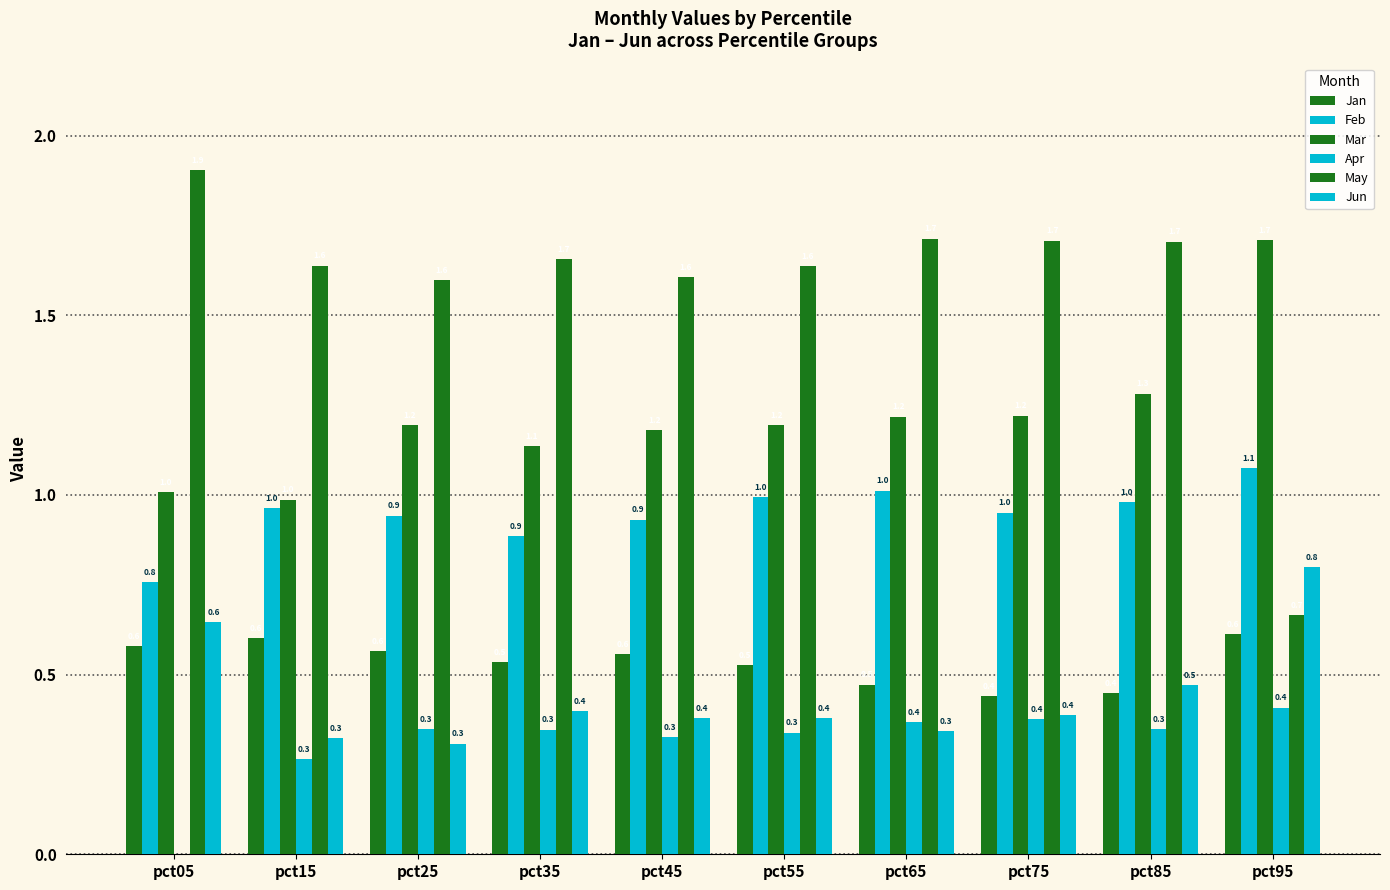

How many groups of bars are there?

10